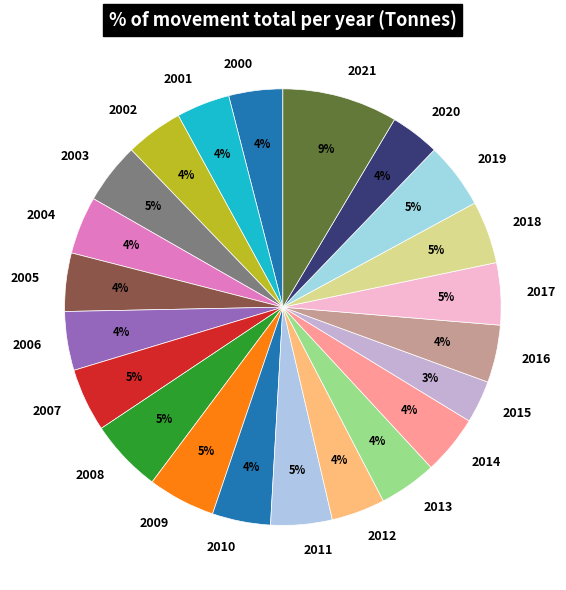

What is the smallest slice in the pie chart?

2015